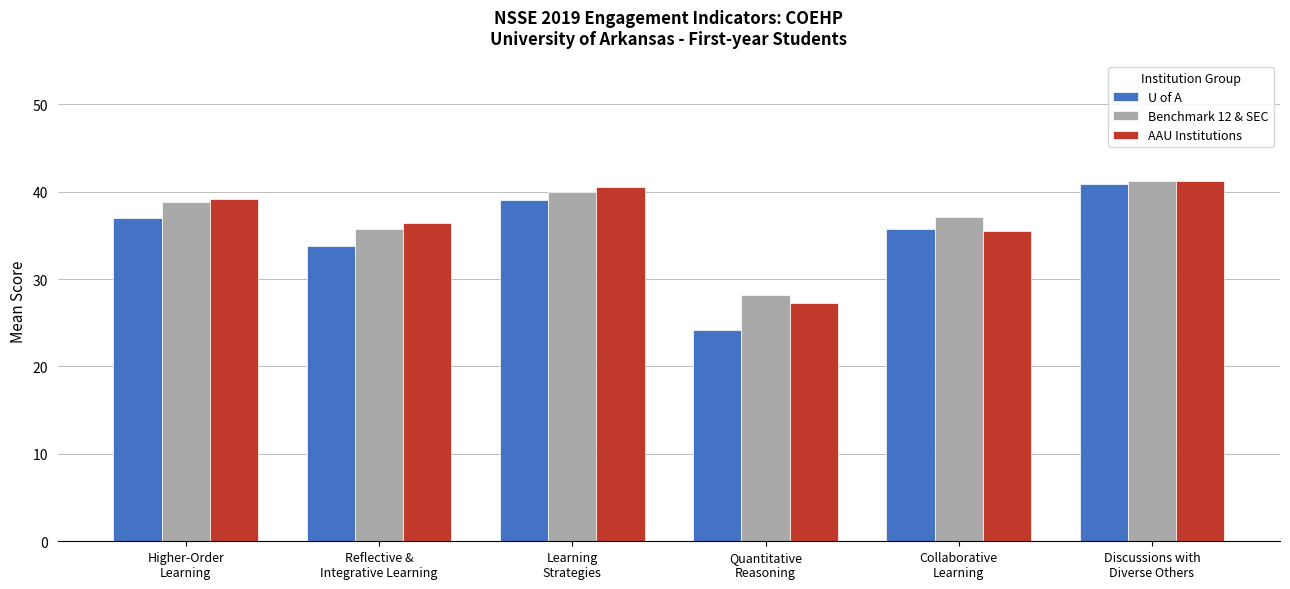

The AAU Institutions series shows 45.5 at Quantitative
Reasoning. True or false?

False